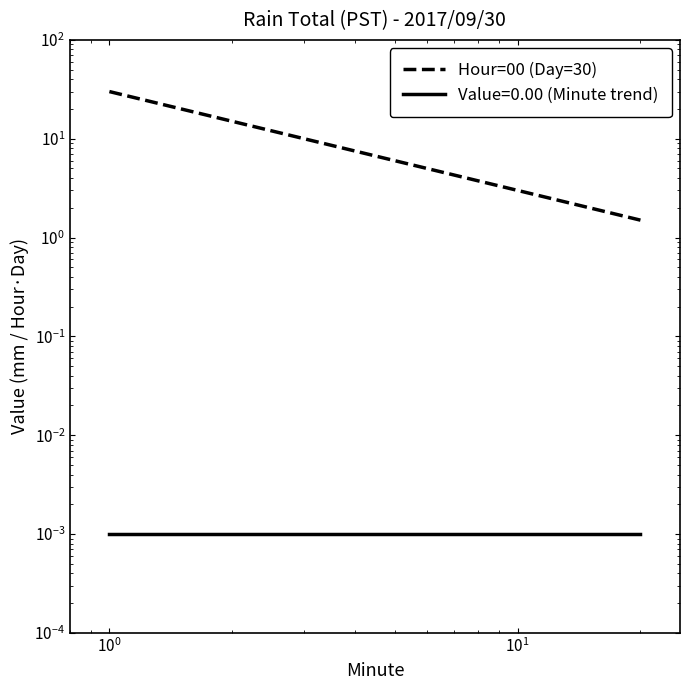

Is it true that the value at 16 is 0.5?

False